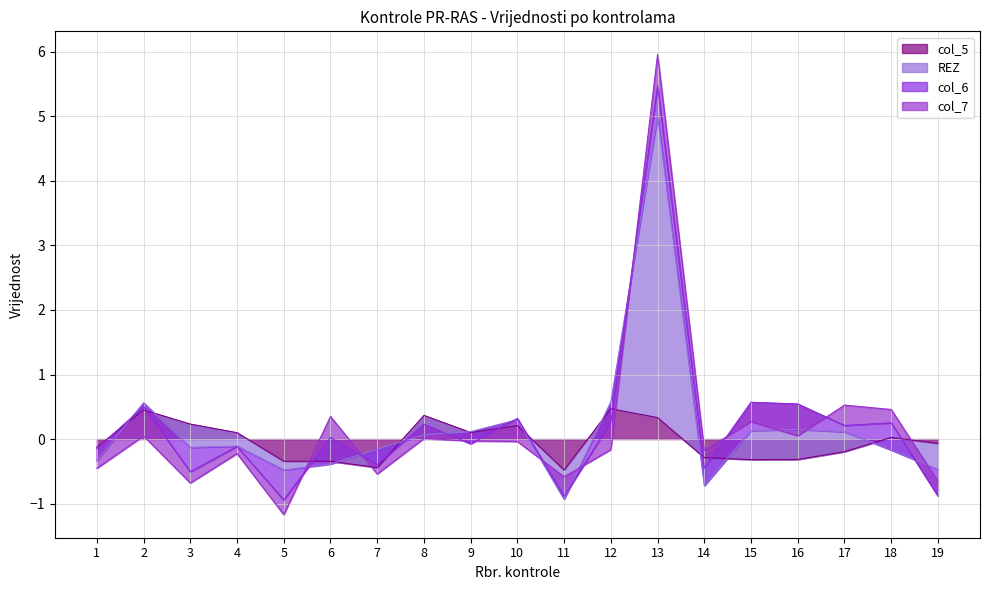

The REZ series shows 7 at 13. True or false?

False